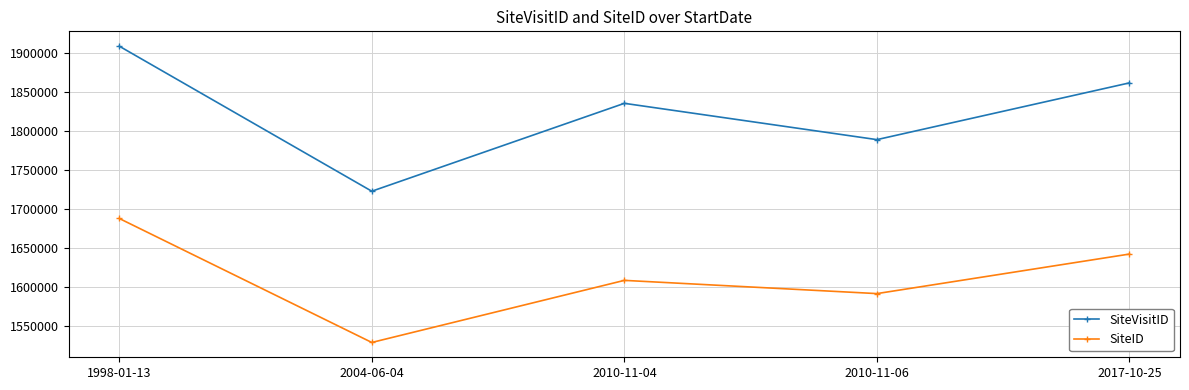

What is the label of the 3rd point from the left?

2010-11-04